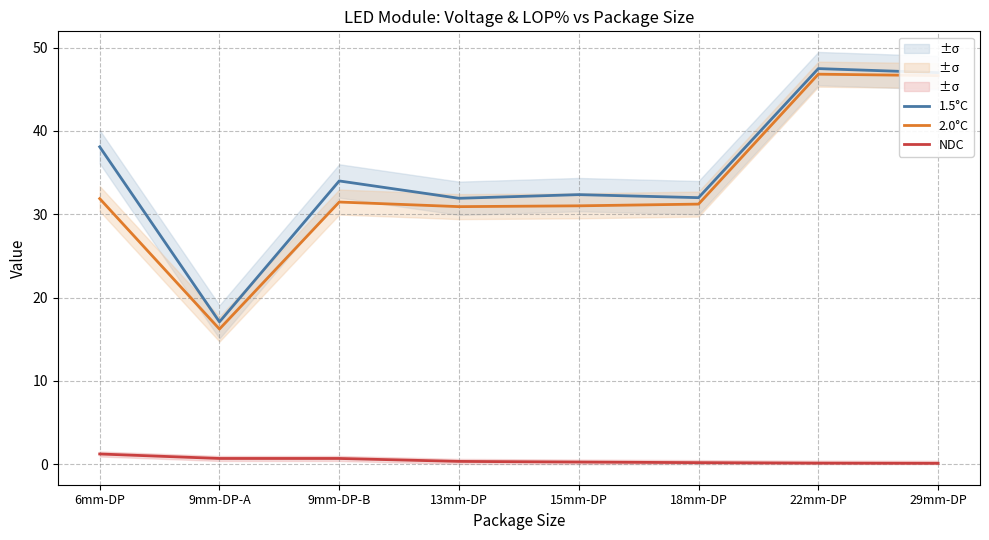

How many lines are shown in the chart?

3